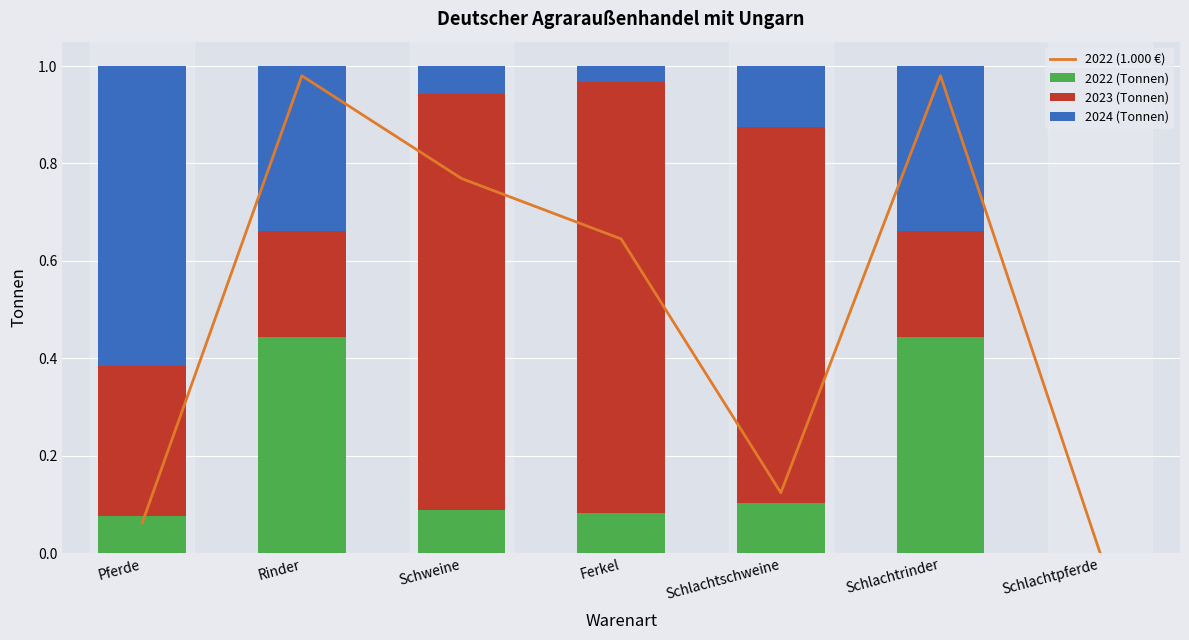

What is the label of the 2nd bar from the right?

Schlachtrinder